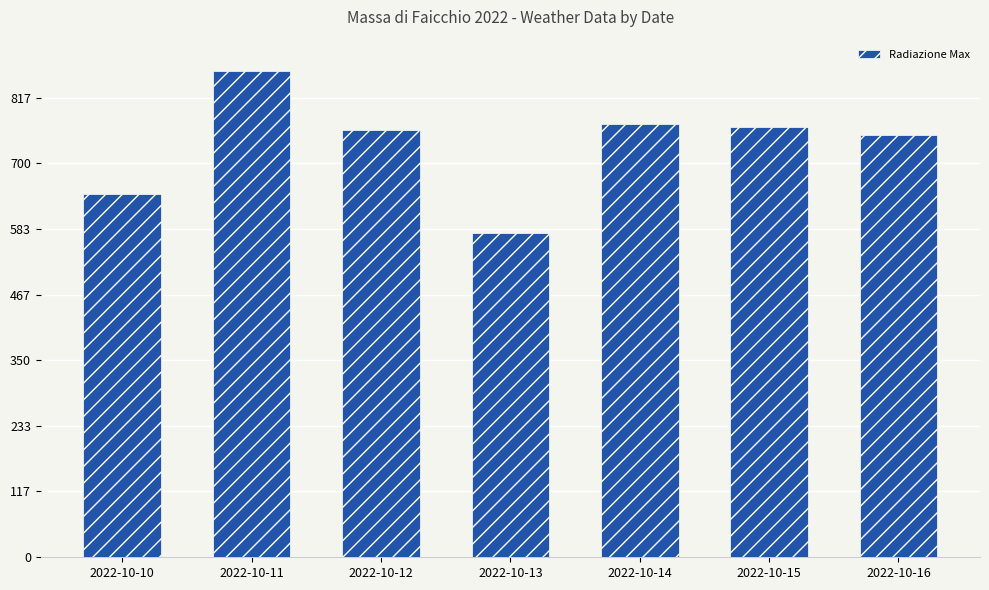

Which category has the lowest value across all series?

2022-10-13